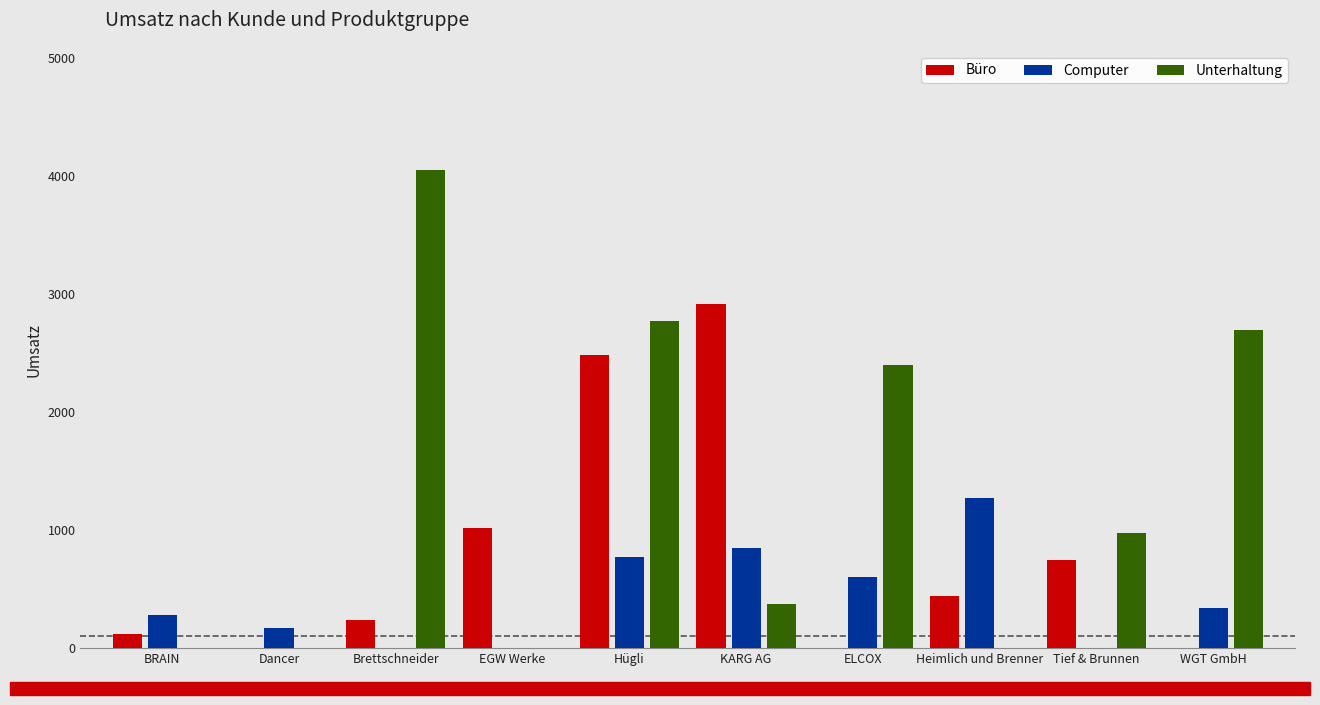

What are all the series names shown in the legend?

Büro, Computer, Unterhaltung